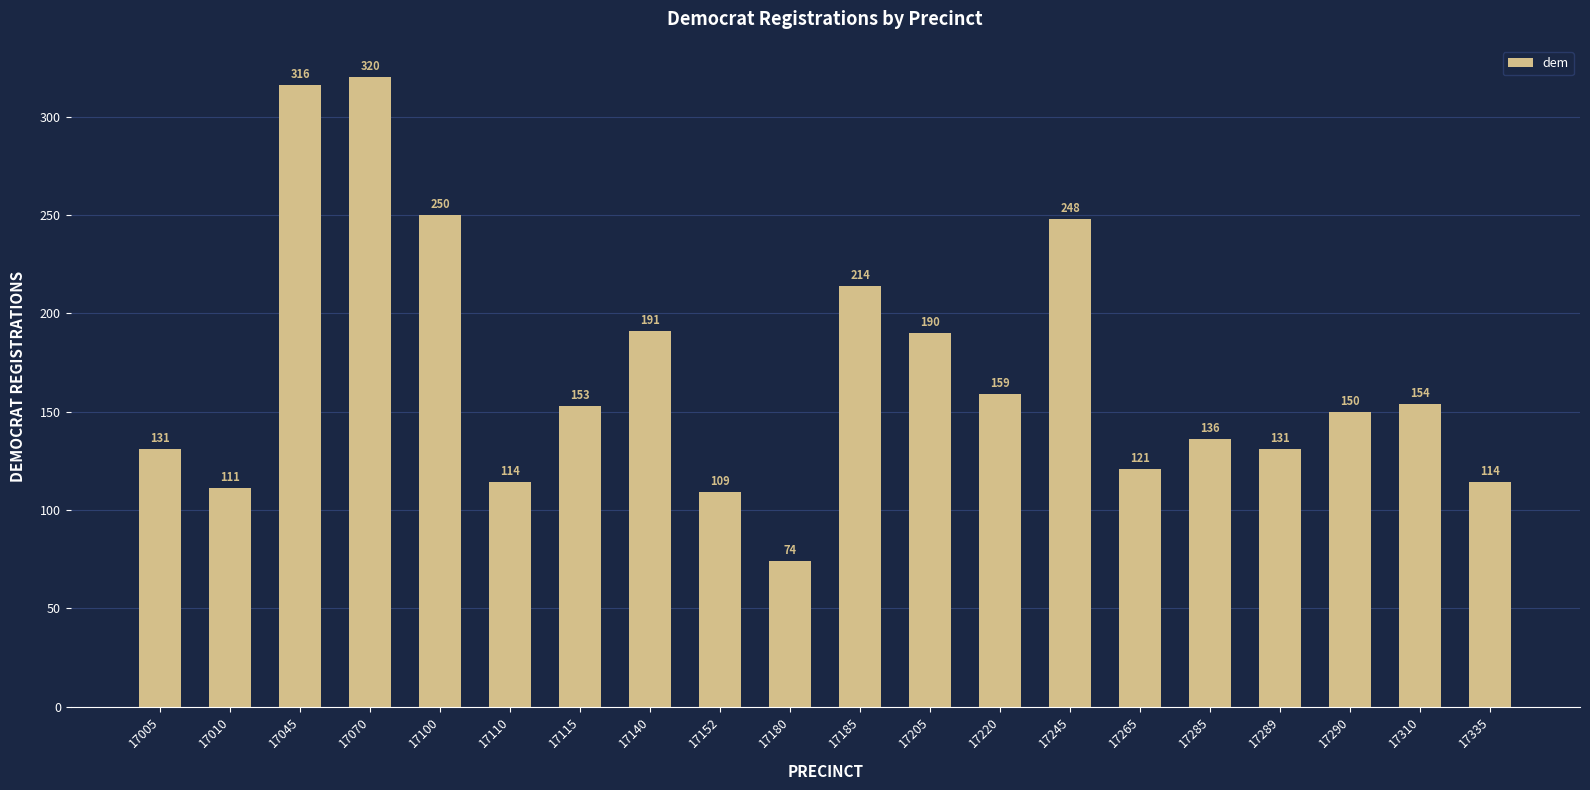

The chart shows a value of 248 at 17245. True or false?

True